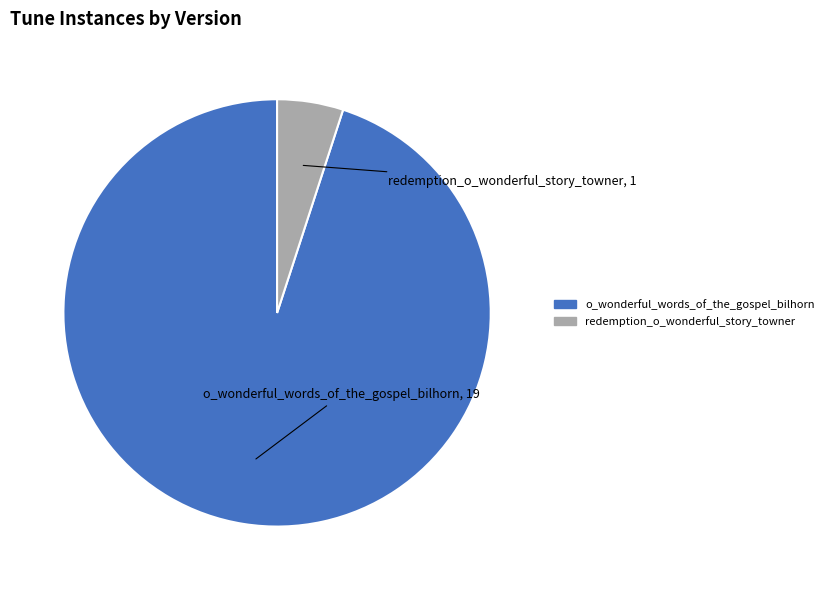

Is there any slice that represents more than half of the pie?

Yes